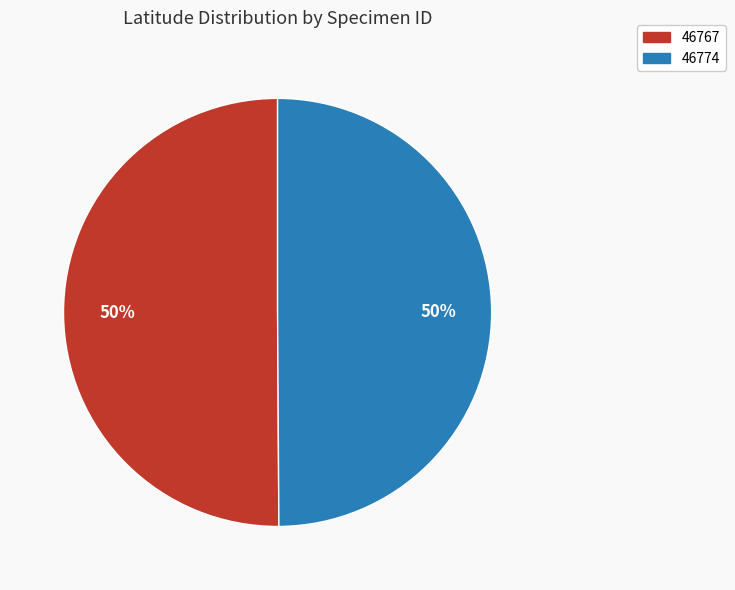

The 46774 slice represents 42% of the pie. True or false?

False